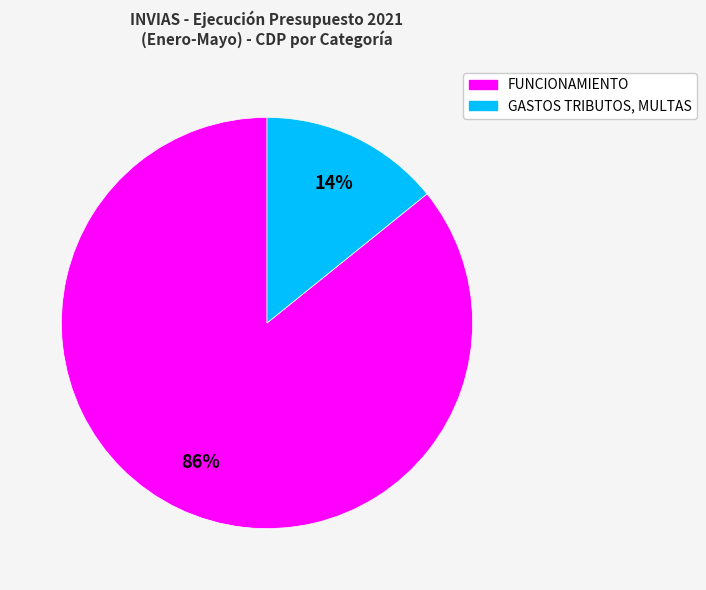

To the nearest percent, what is the average slice percentage?

50%